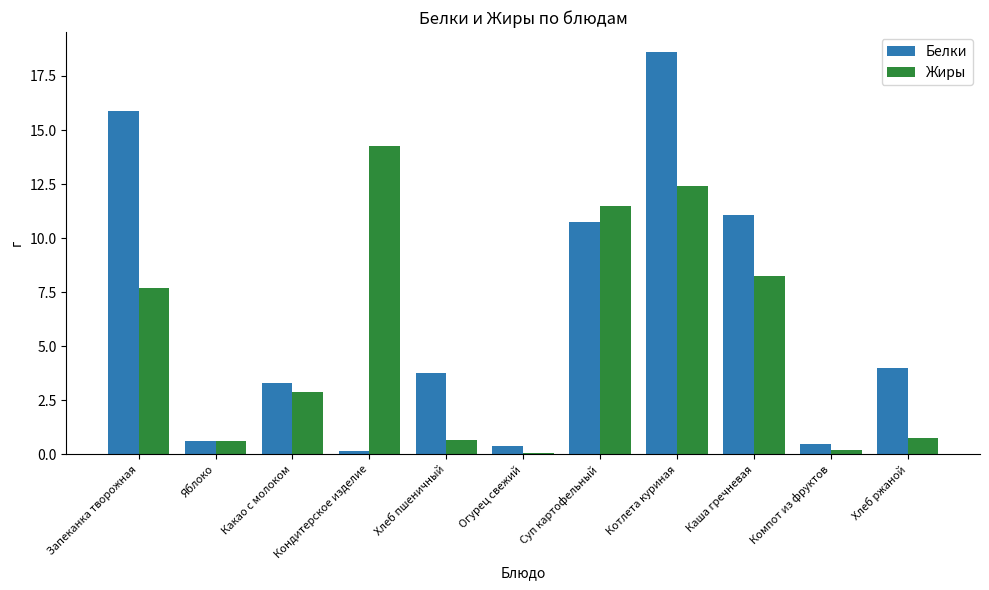

Where does the Белки series first go above 3?

Запеканка творожная